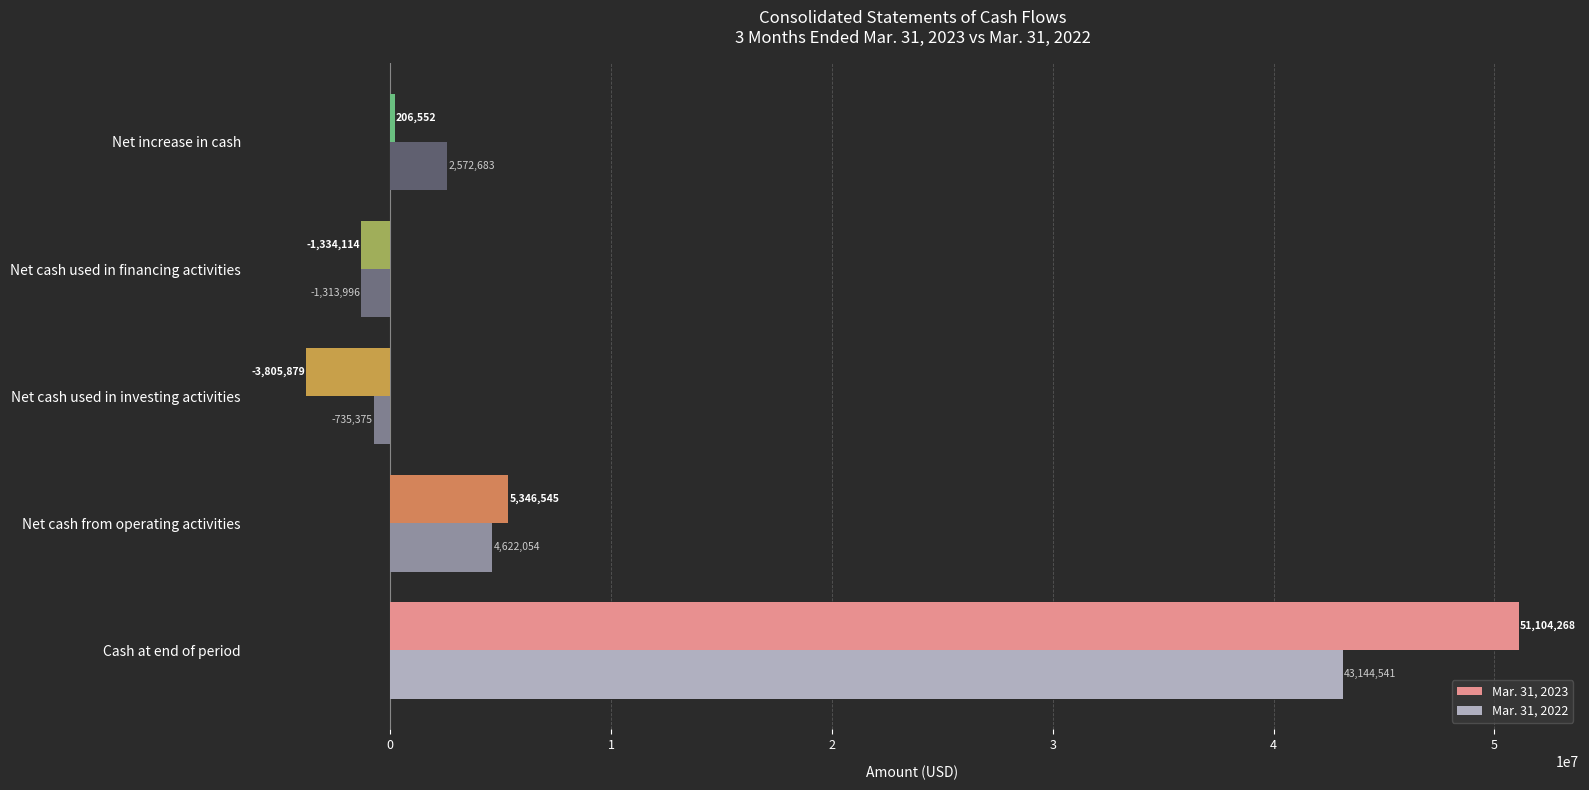

How many data points does each series have?

5